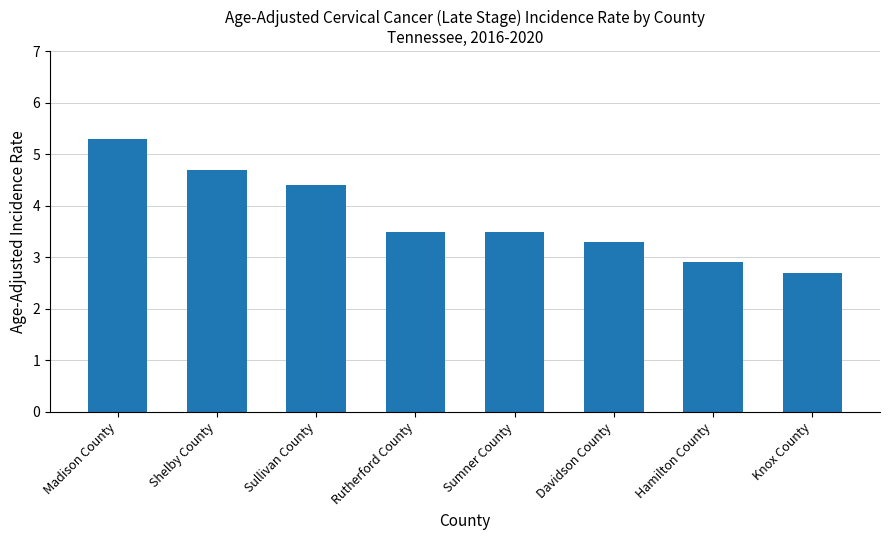

At which category does the chart reach its minimum across all series?

Knox County